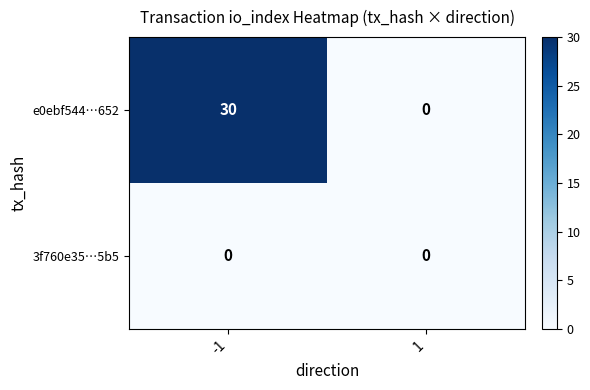

Rank the categories by e0ebf544…652 value from highest to lowest.

-1, 1